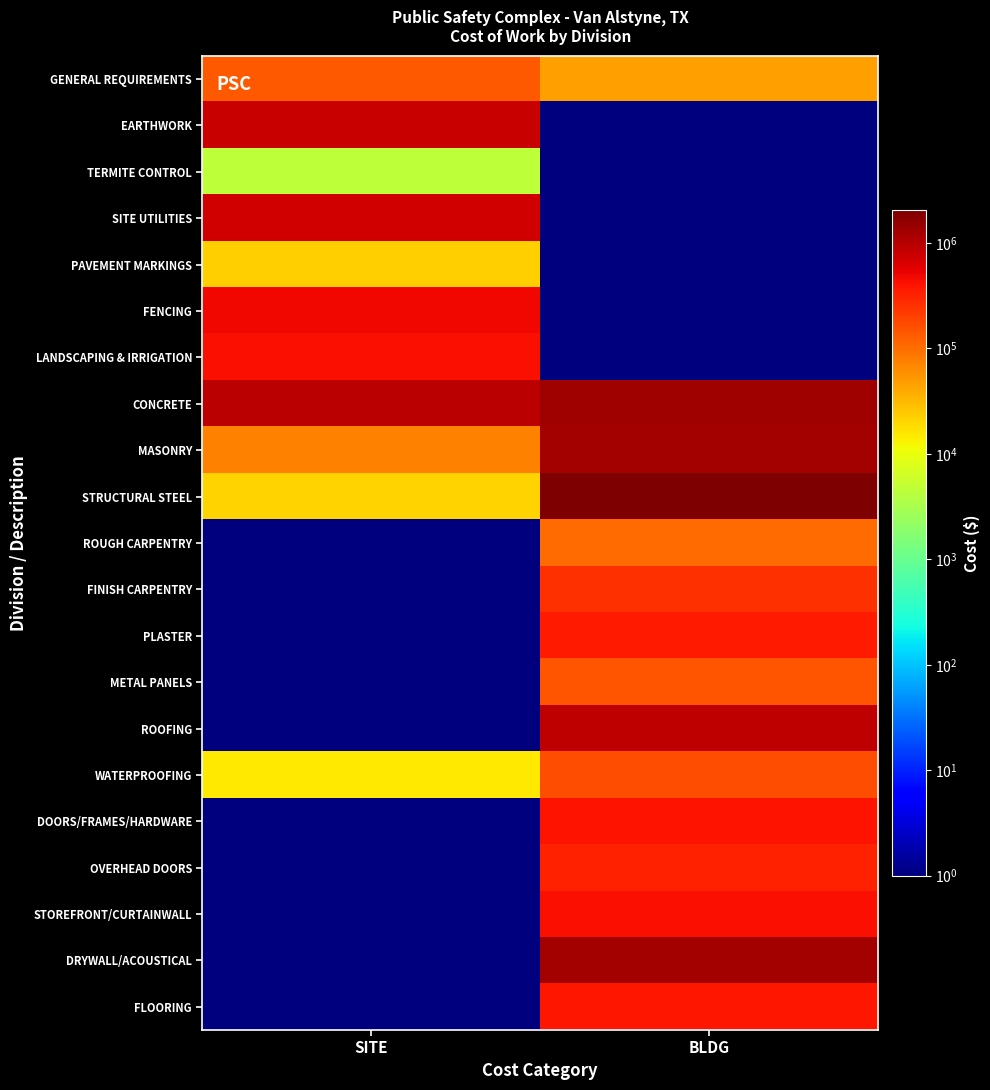

What is the spread (max minus min) of values at SITE?

976028